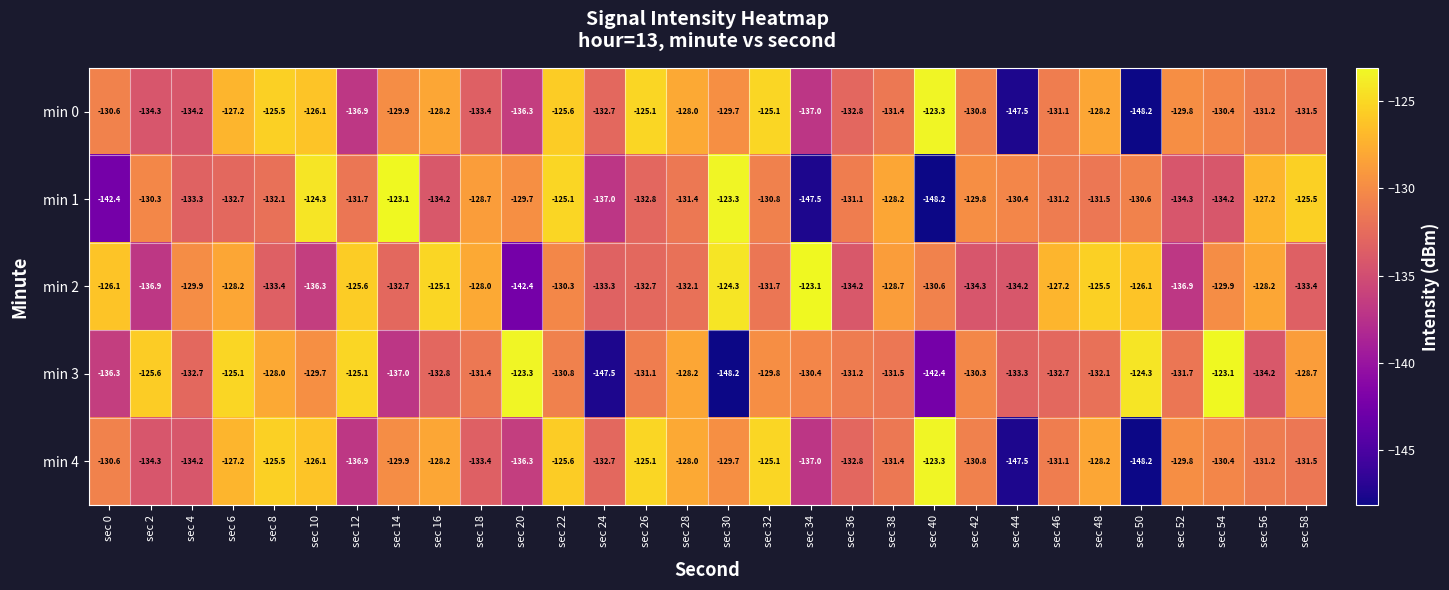

What is the average value of the min 1 series?

-131.8